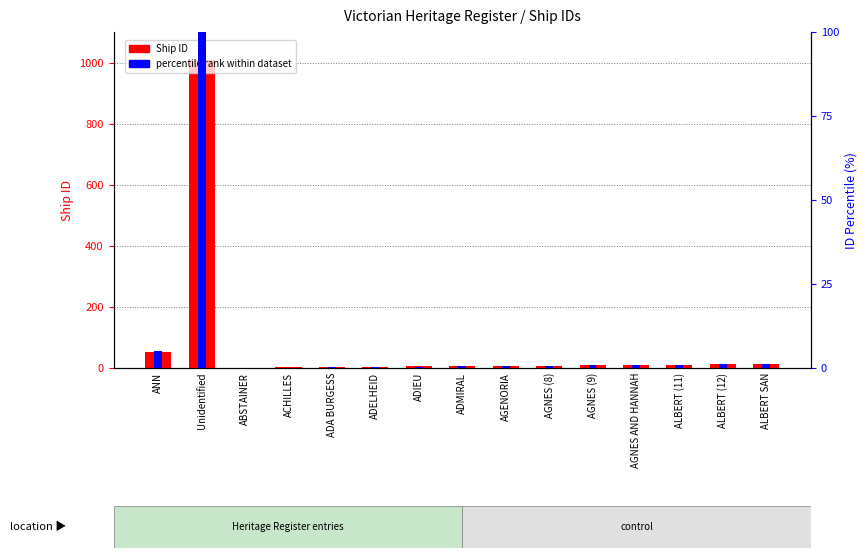

At which label does ID percentile reach its peak?

Unidentified